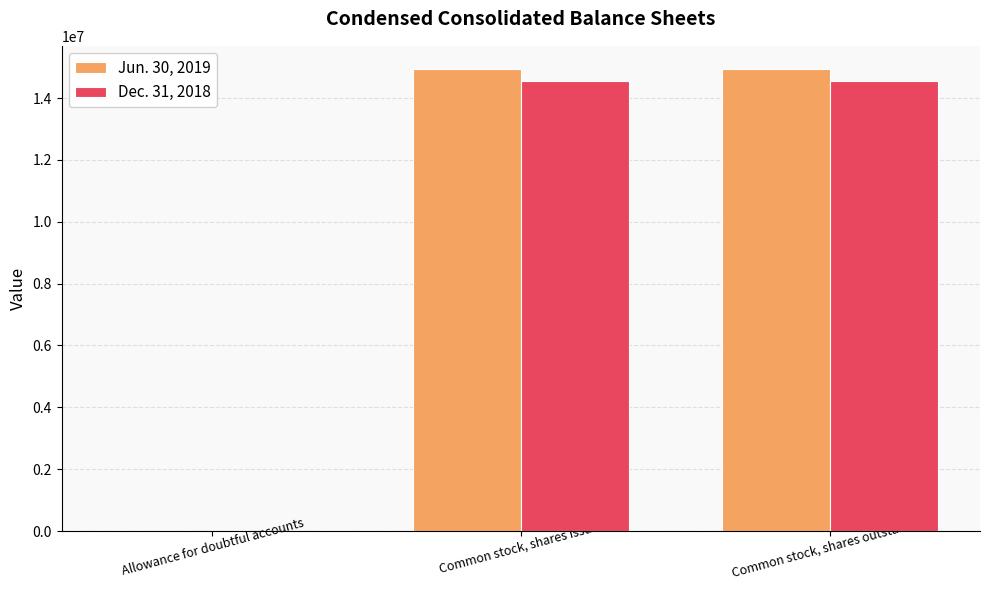

Is it true that Dec. 31, 2018 equals 14538202 at Common stock, shares outstanding?

True